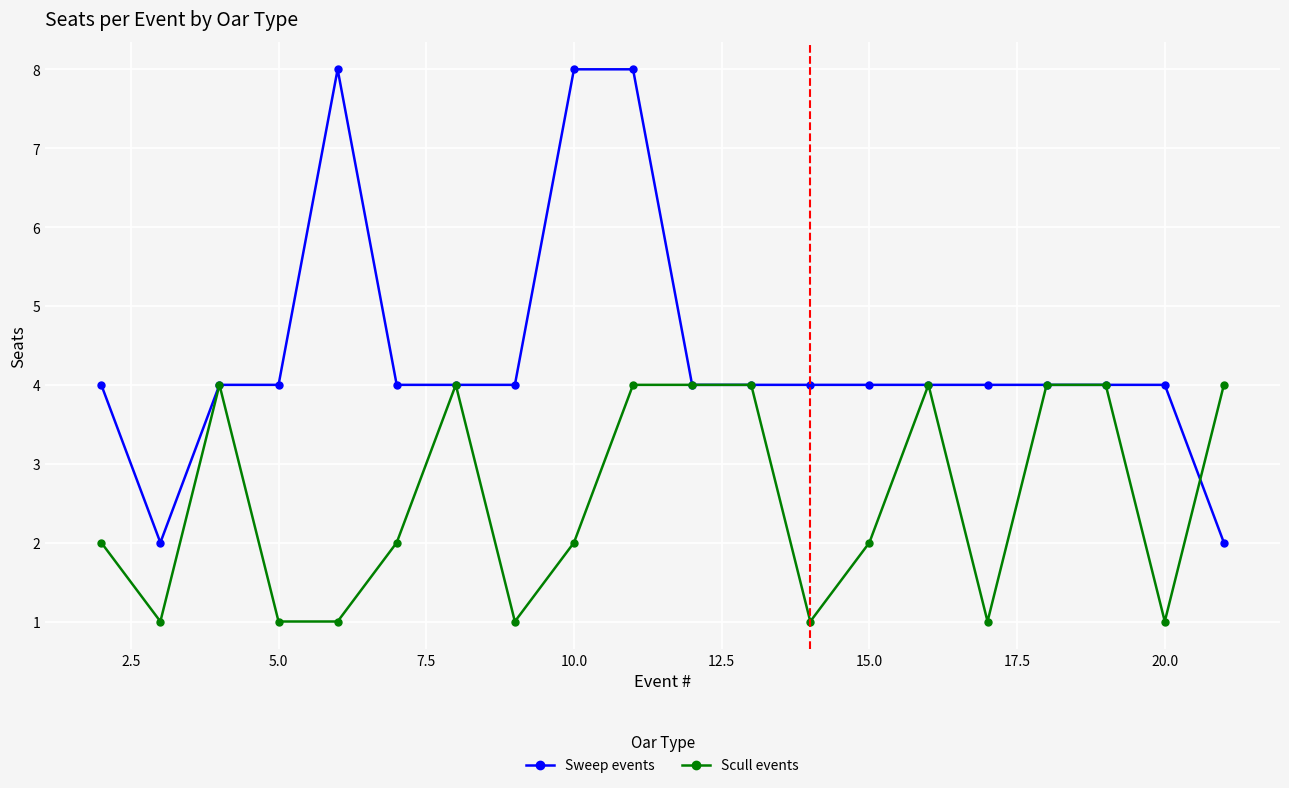

What is the maximum value shown in the chart?

8